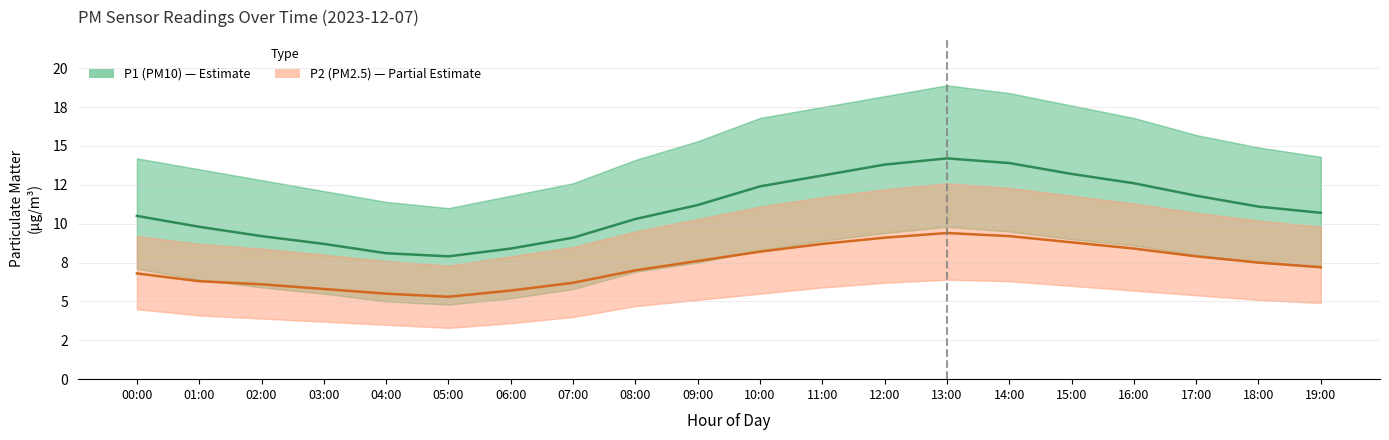

Which series has the largest range (max minus min)?

P1 (PM10)